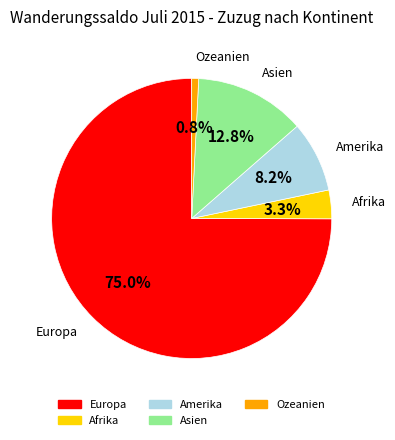

Which has a higher value, Afrika or Amerika?

Amerika